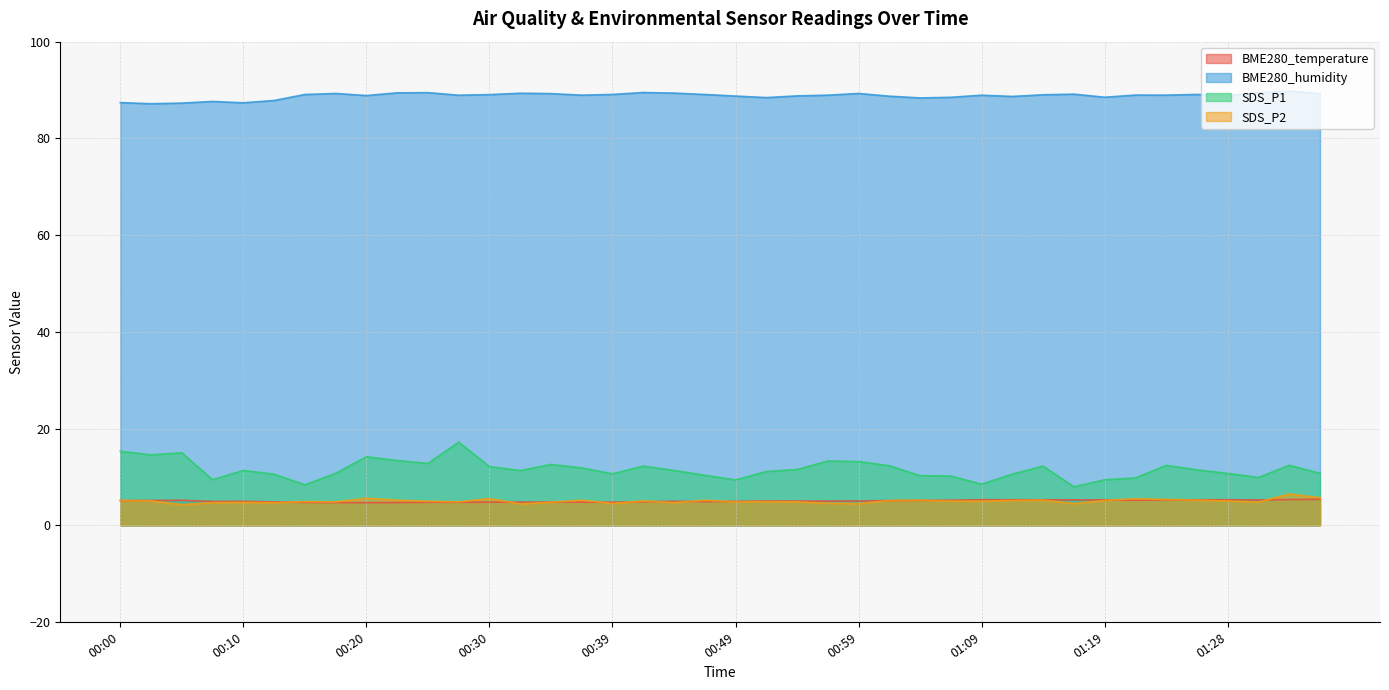

At which category is the sum across all series the highest?

00:27